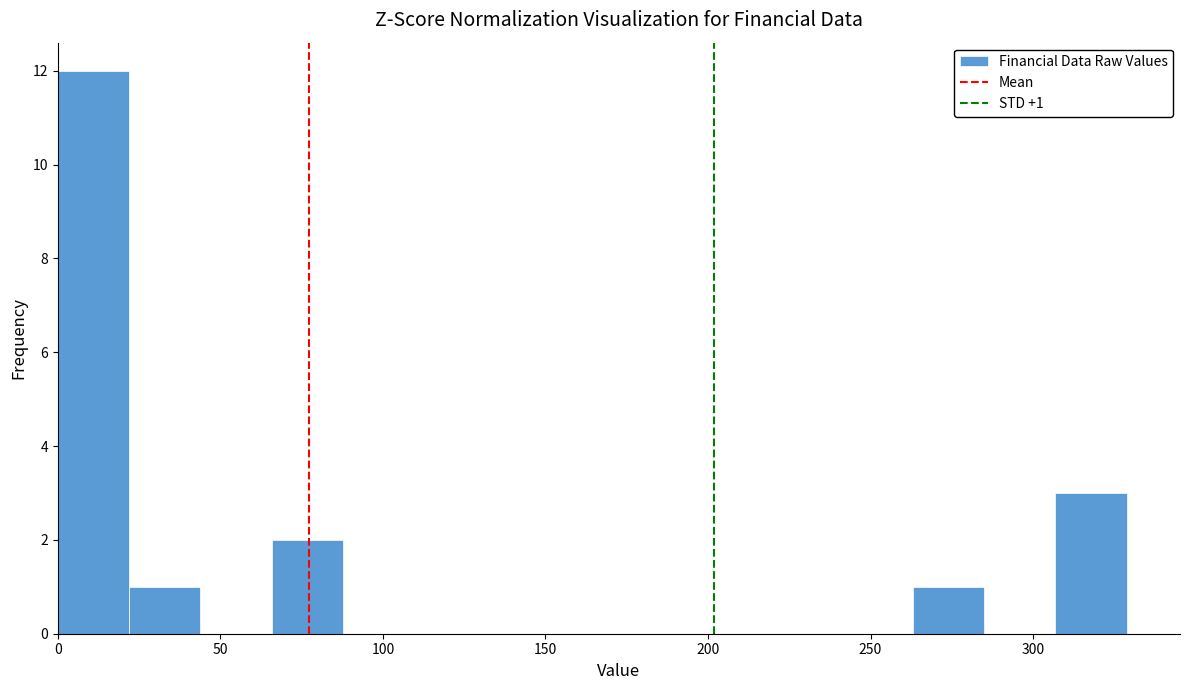

Which range on the x-axis has the tallest bar?

0 to 20